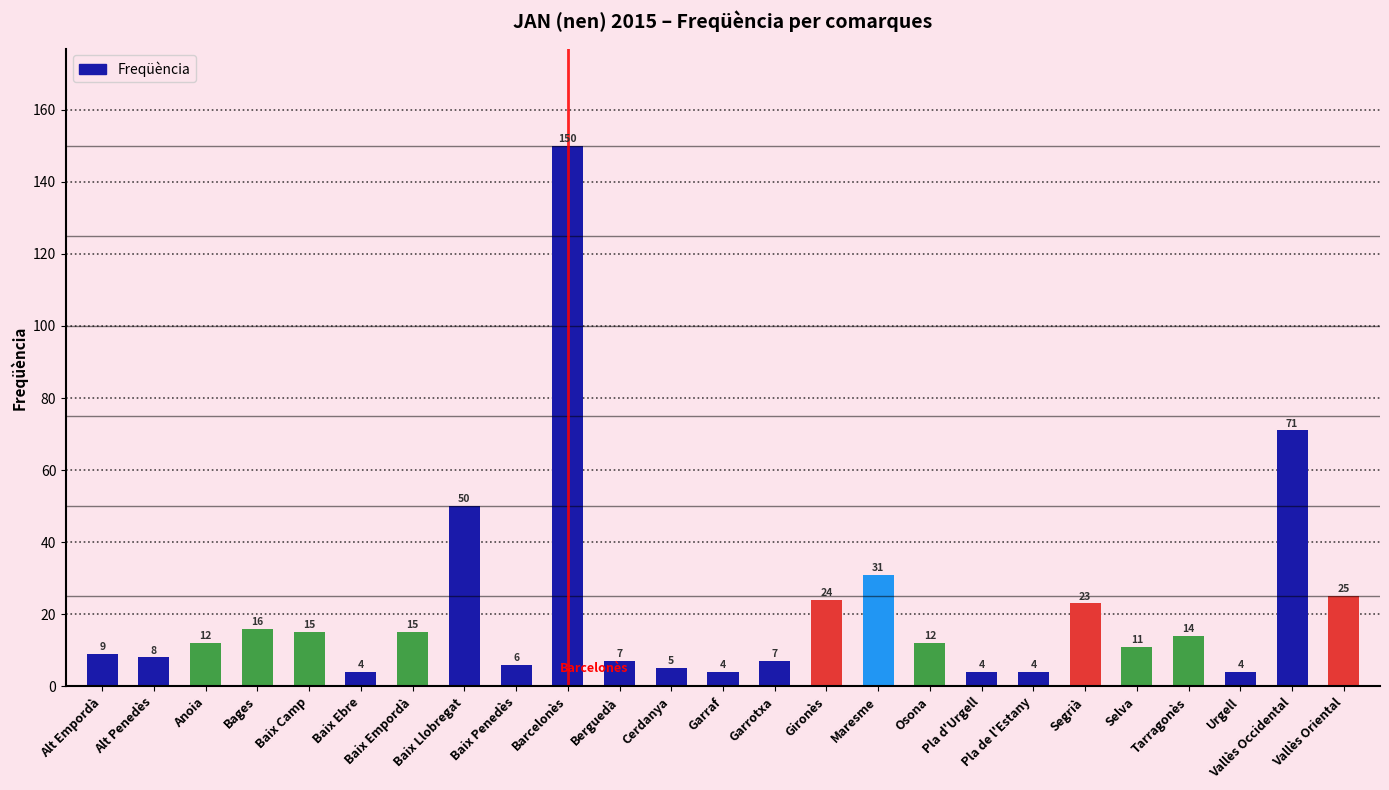

What is the change in value from Baix Llobregat to Garraf?

-46